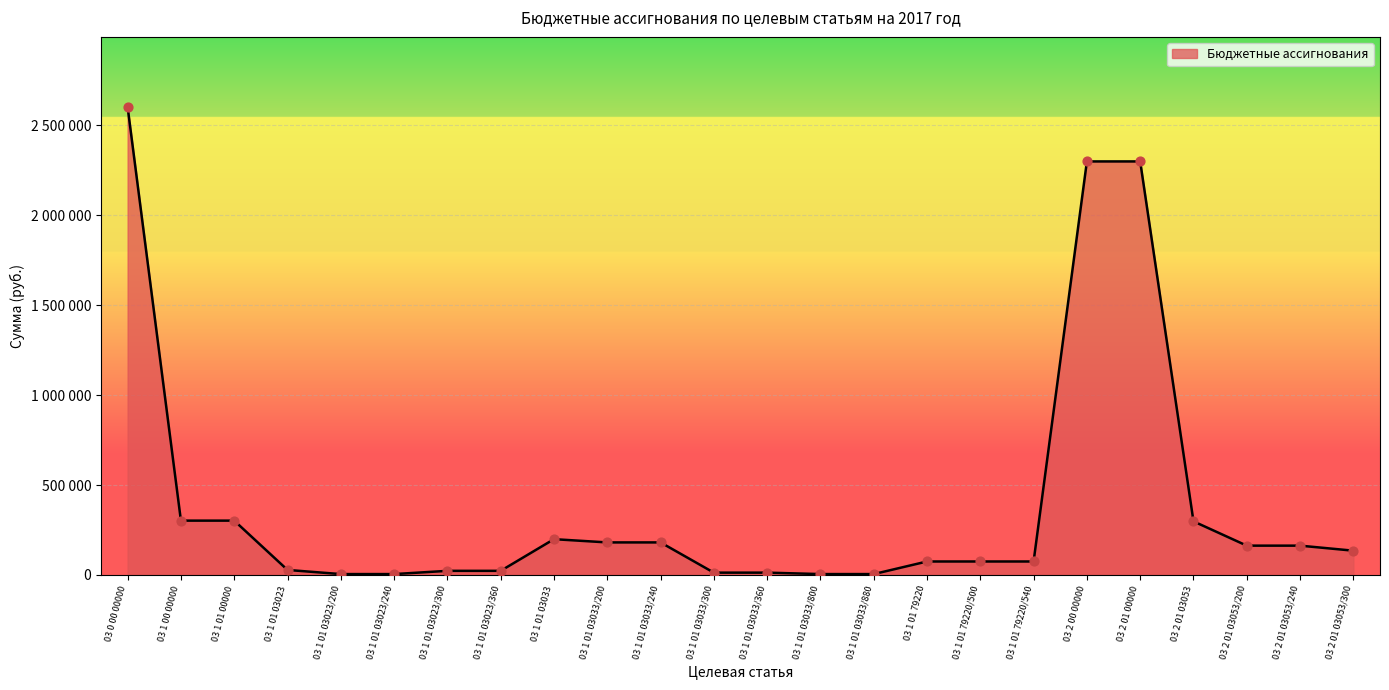

Which has a higher value, 03 2 01 03053/300 or 03 2 00 00000?

03 2 00 00000